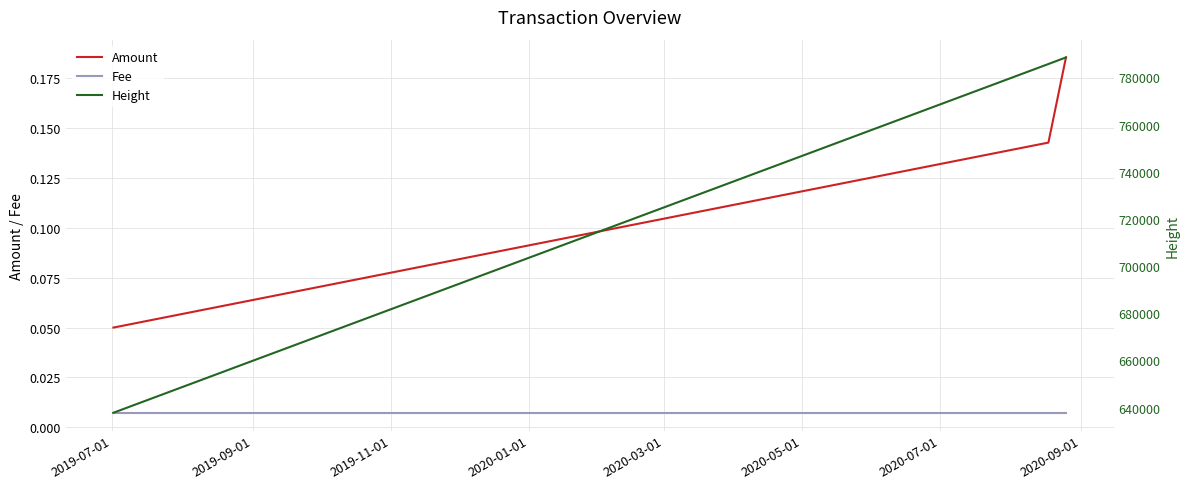

Rank the series at 2019-09-01 from lowest to highest value.

Fee, Amount, Height